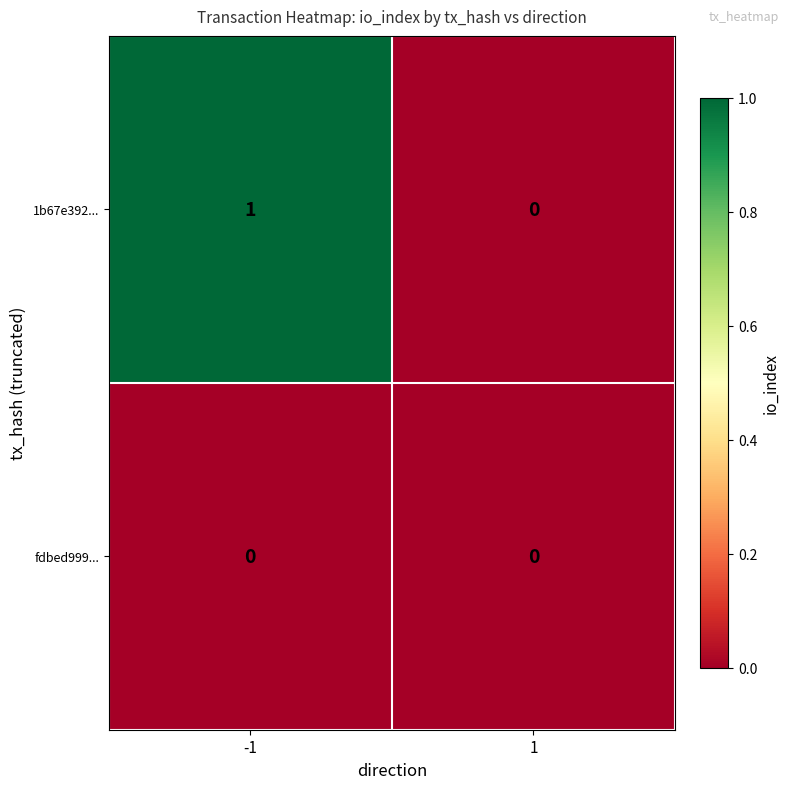

Which series has the largest range (max minus min)?

1b67e392...